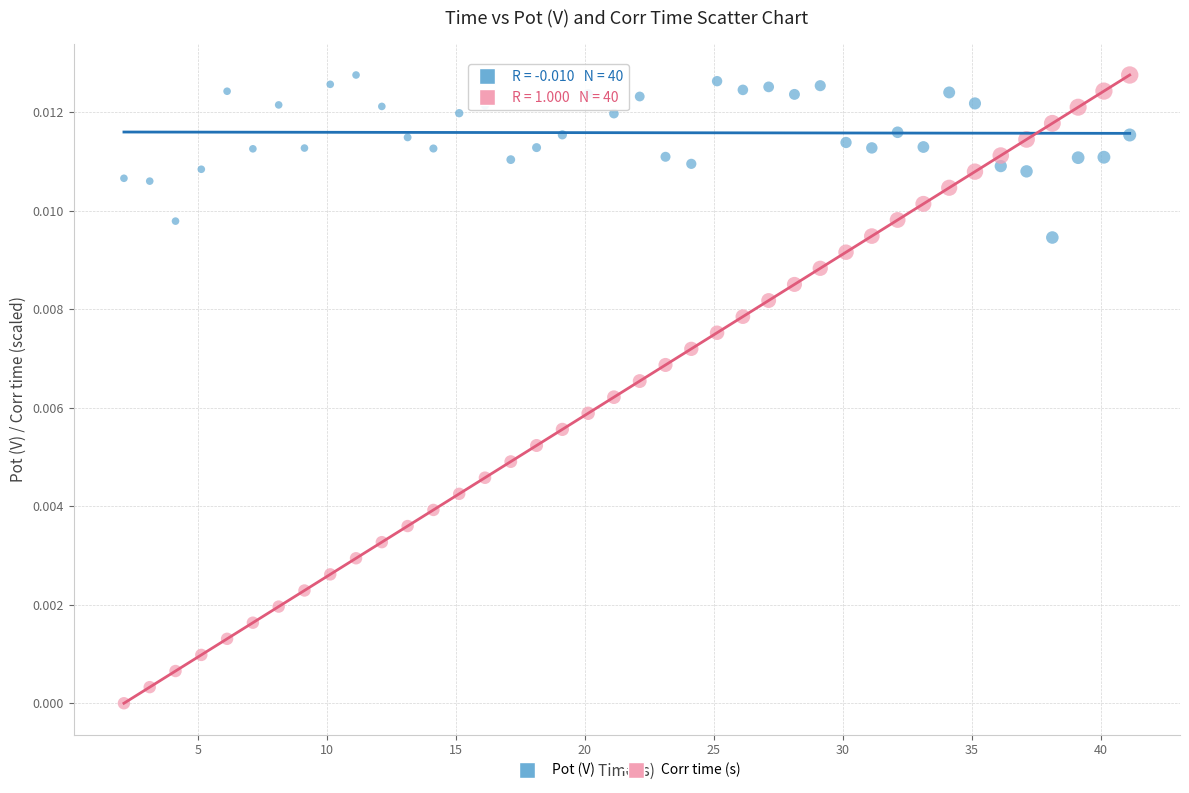

Across all data points, what is the range of X values (max minus min)?

39.0